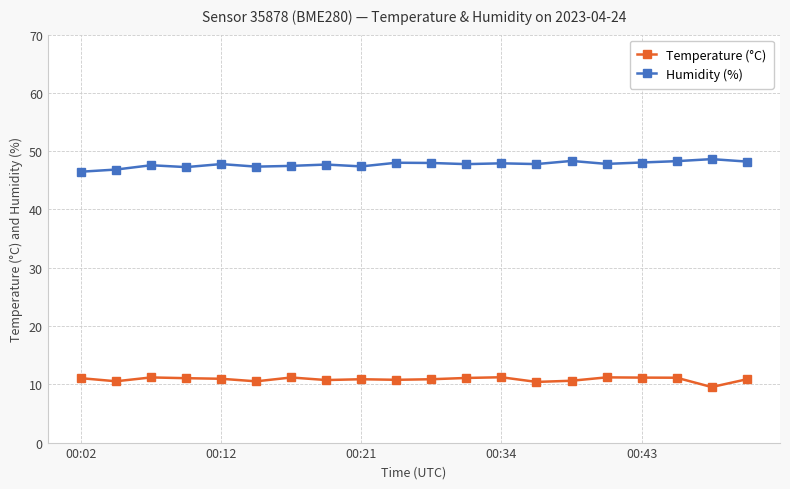

What are all the series names shown in the legend?

Temperature (°C), Humidity (%)